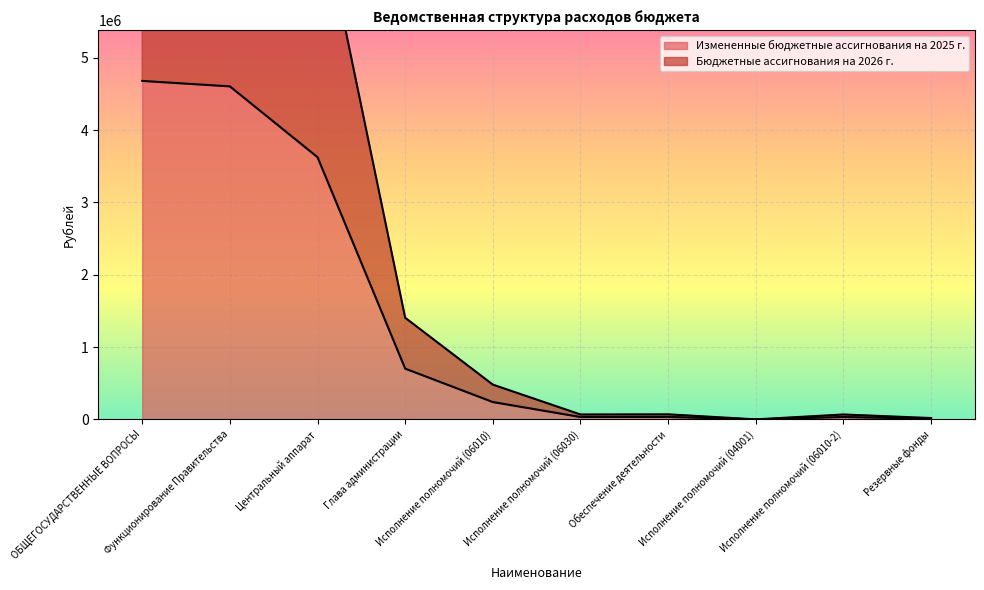

How many interior local valleys does the Бюджетные ассигнования на 2026 г. series have?

2